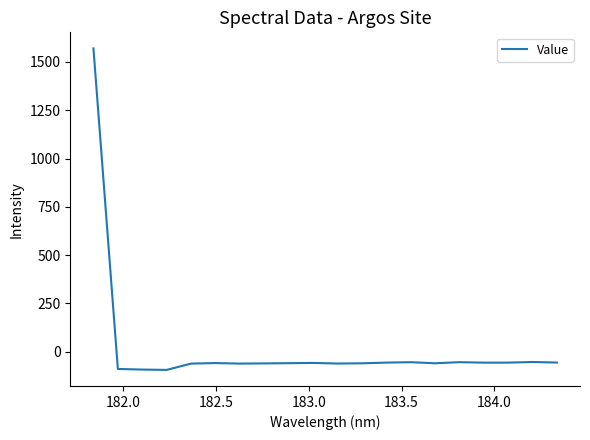

What is the difference between the maximum and minimum values?

1664.1